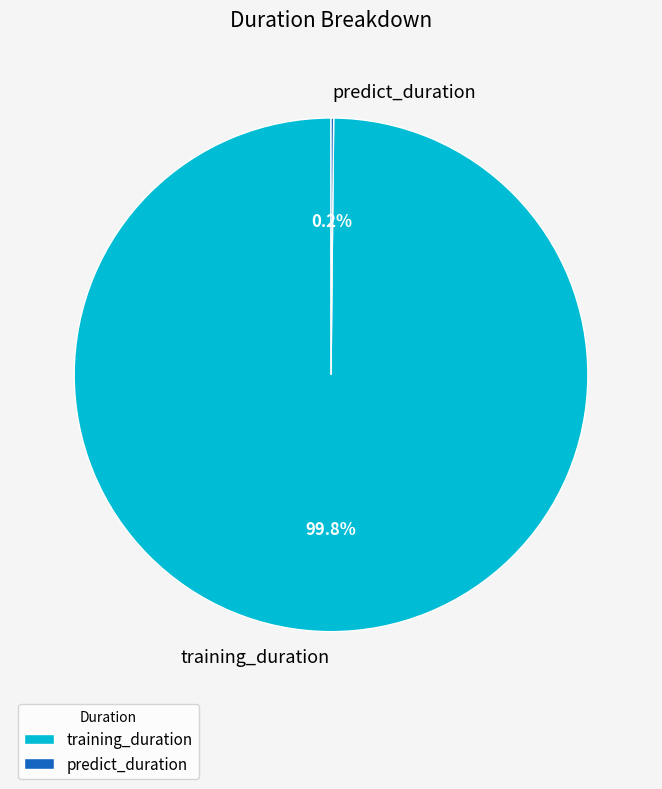

What is the majority slice?

training_duration